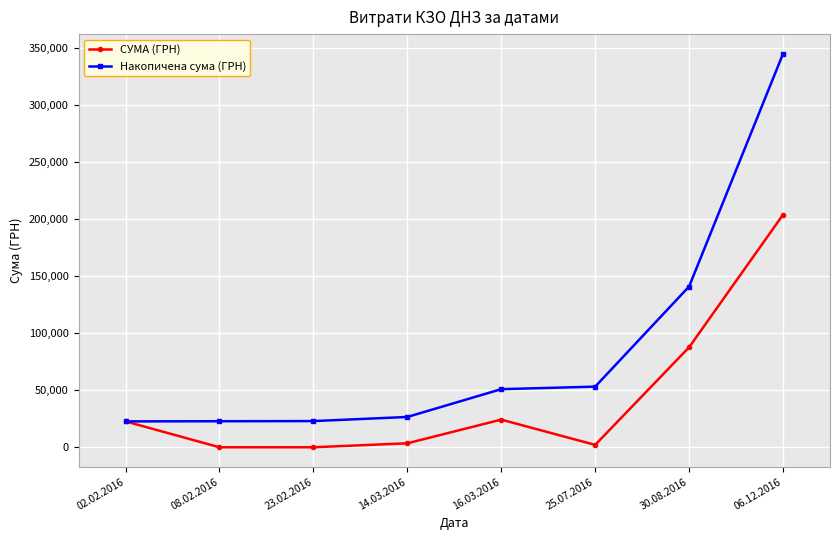

At which category is the sum across all series the highest?

06.12.2016